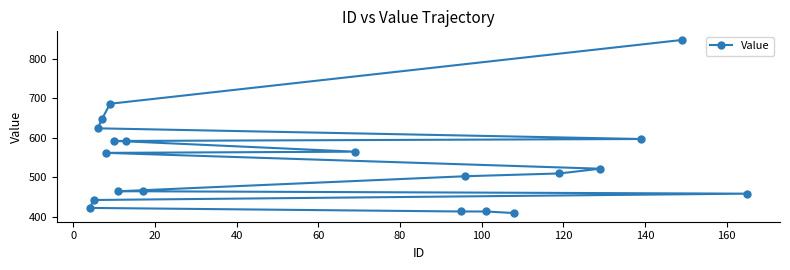

What is the greatest value displayed?

847